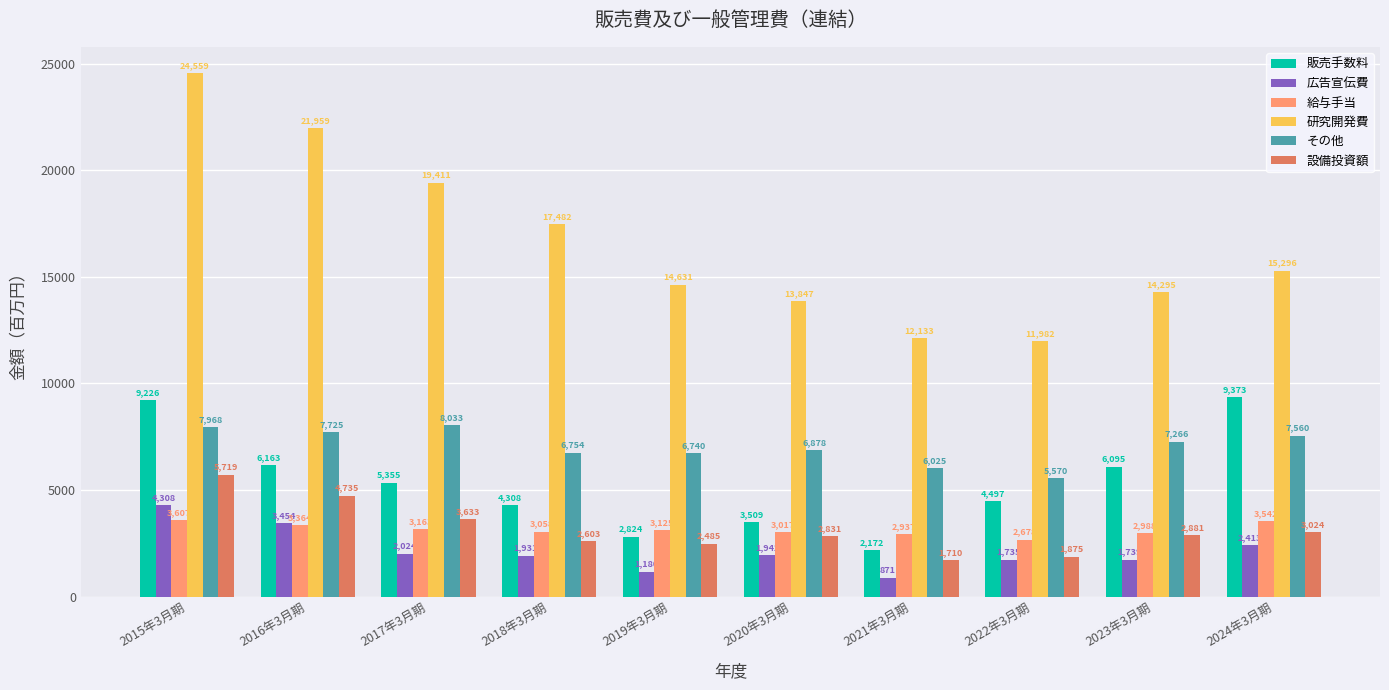

What is the sum of the 販売手数料 values at 2022年3月期 and 2019年3月期?

7321